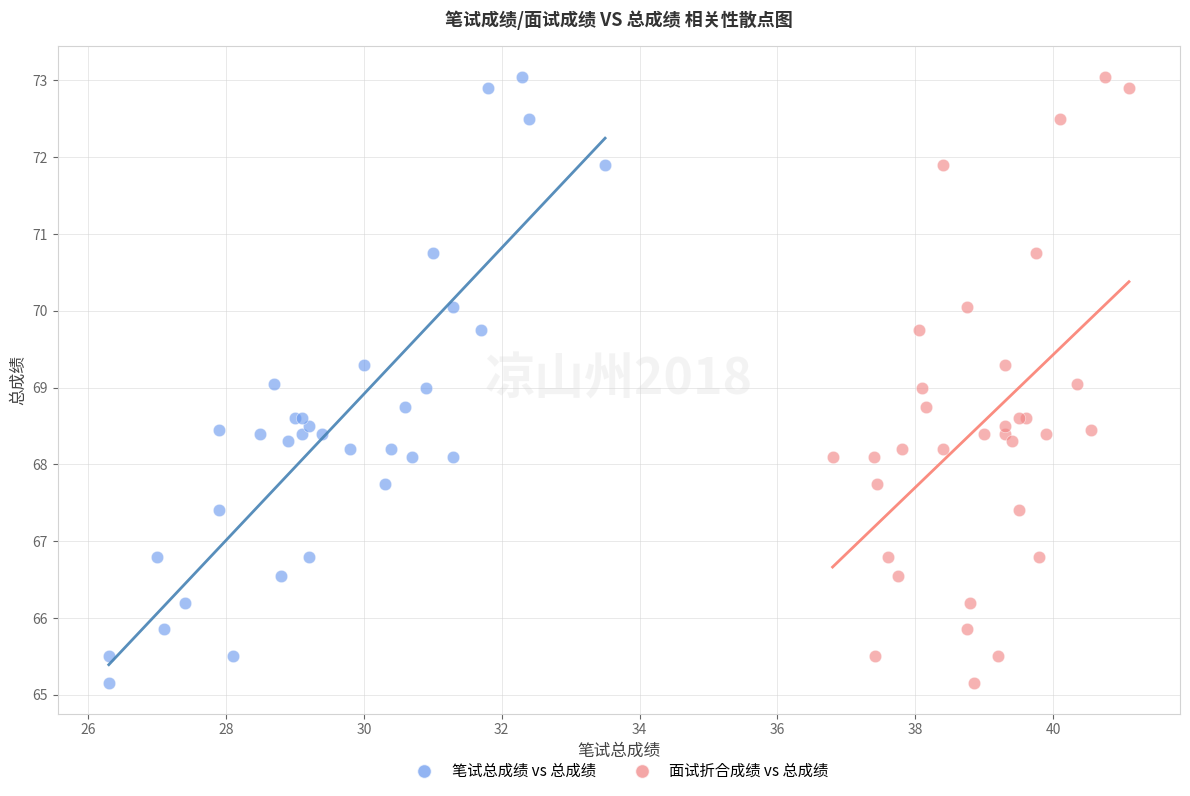

What are all the series names shown in the legend?

笔试总成绩 vs 总成绩, 面试折合成绩 vs 总成绩